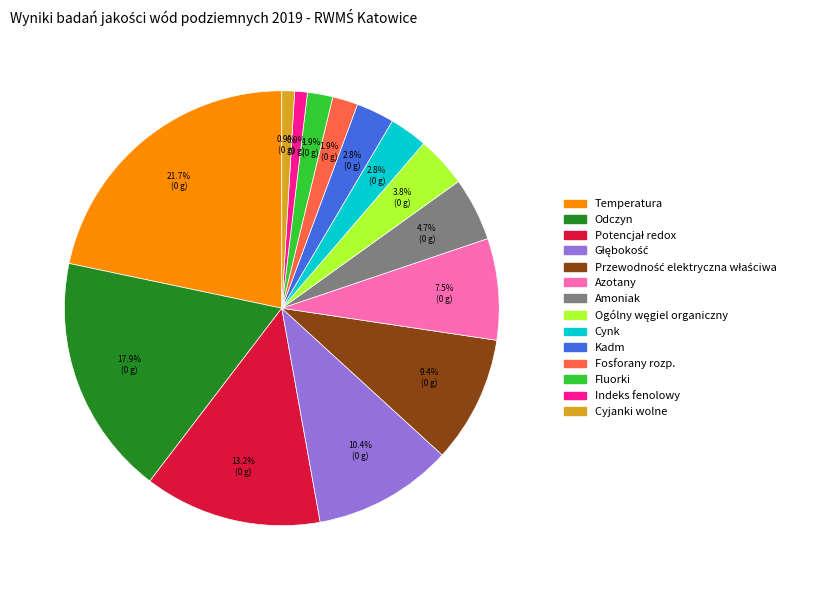

How many slices are in this pie chart?

14